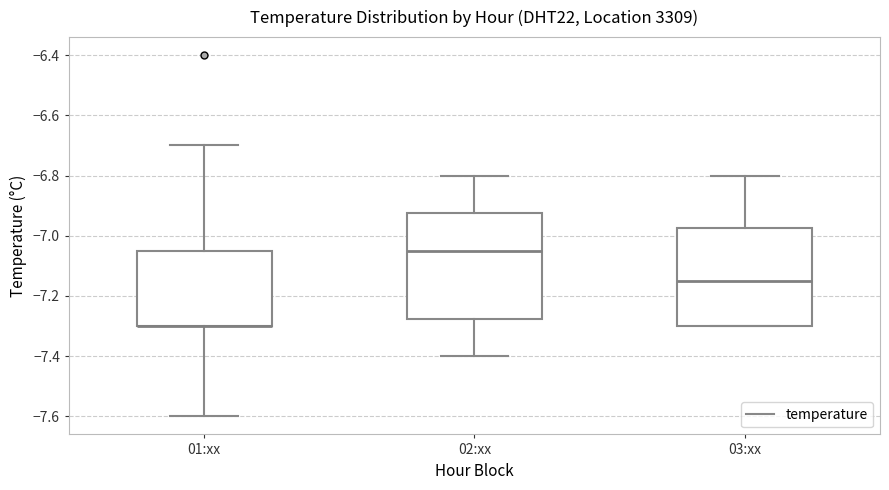

Which box is the tallest, from its lower edge to its upper edge?

02:xx